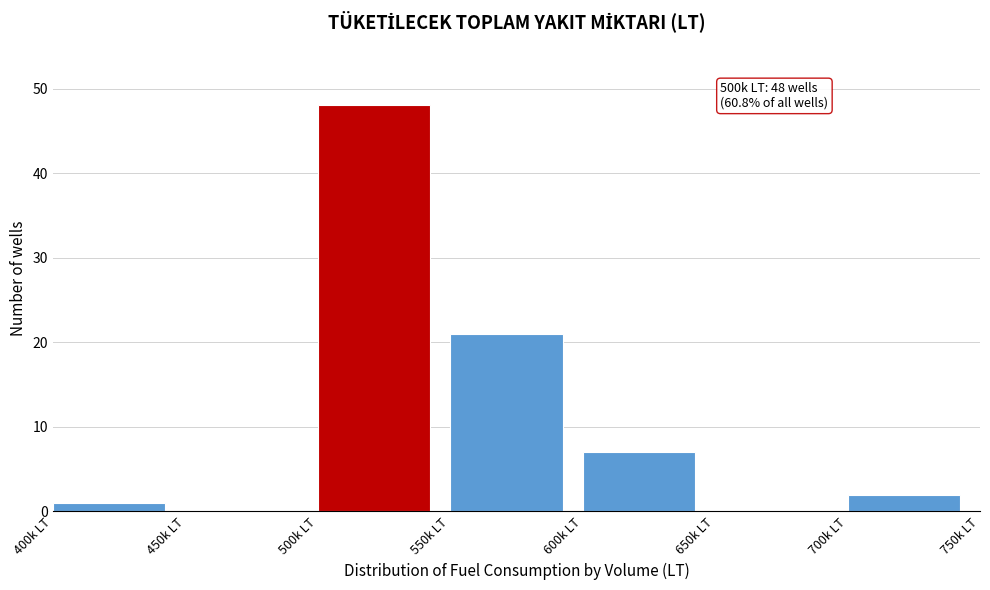

Reading left to right, list all the values displayed in this chart.

400k LT=1	450k LT=0	500k LT=48	550k LT=21	600k LT=7	650k LT=0	700k LT=2